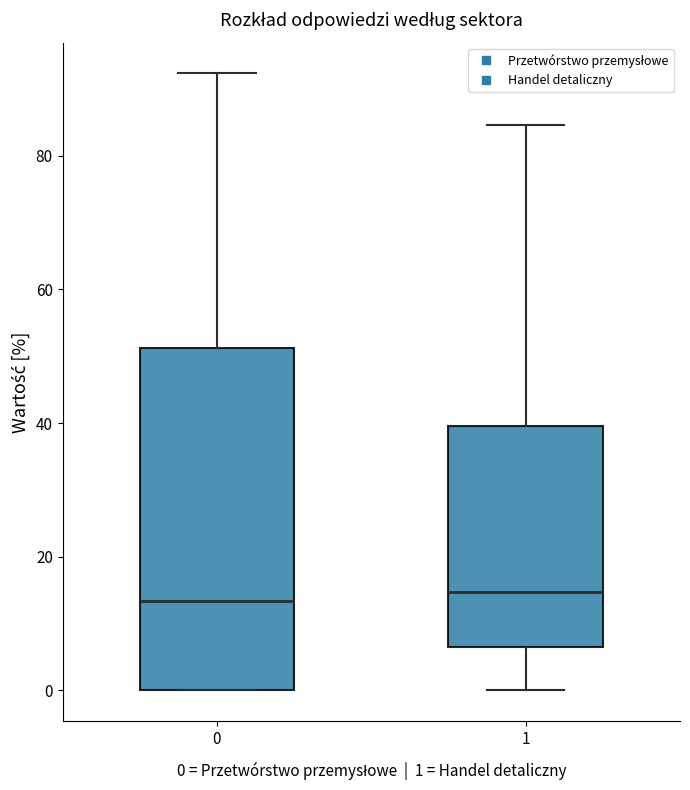

Where is the lower edge of the box at x = 0 on the y-axis? The values are not printed on the chart, so give them approximately, as read against the axis.

0